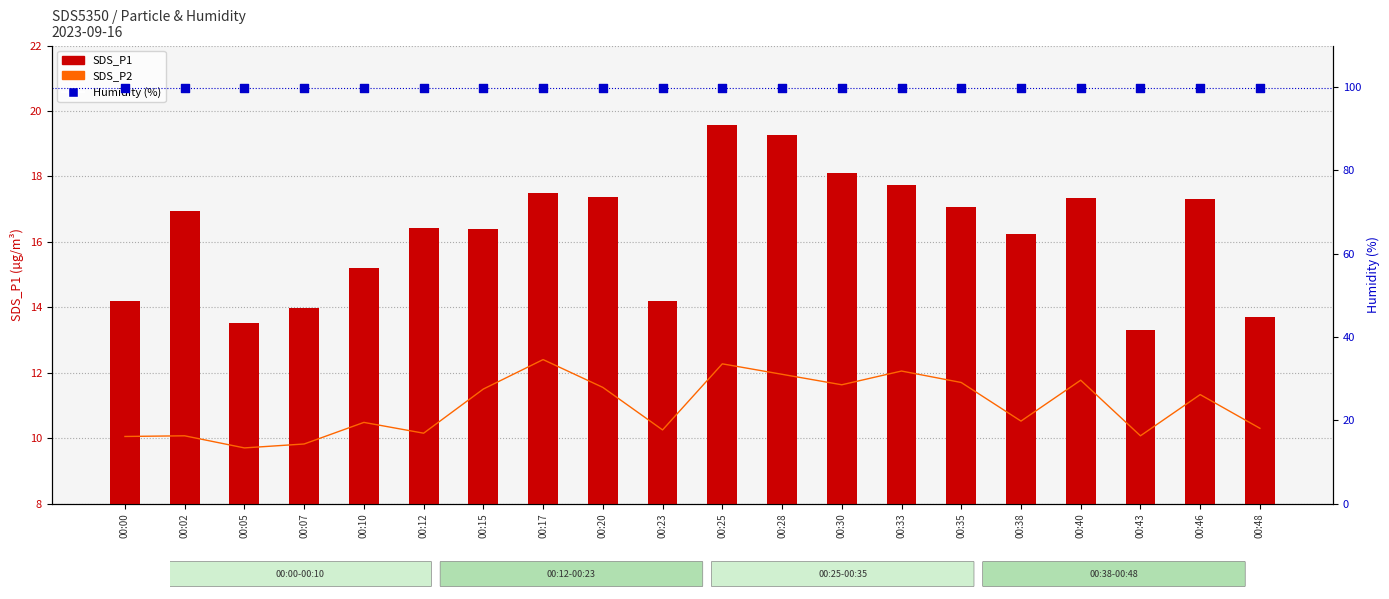

Which series reaches the maximum Y coordinate?

Humidity (%)